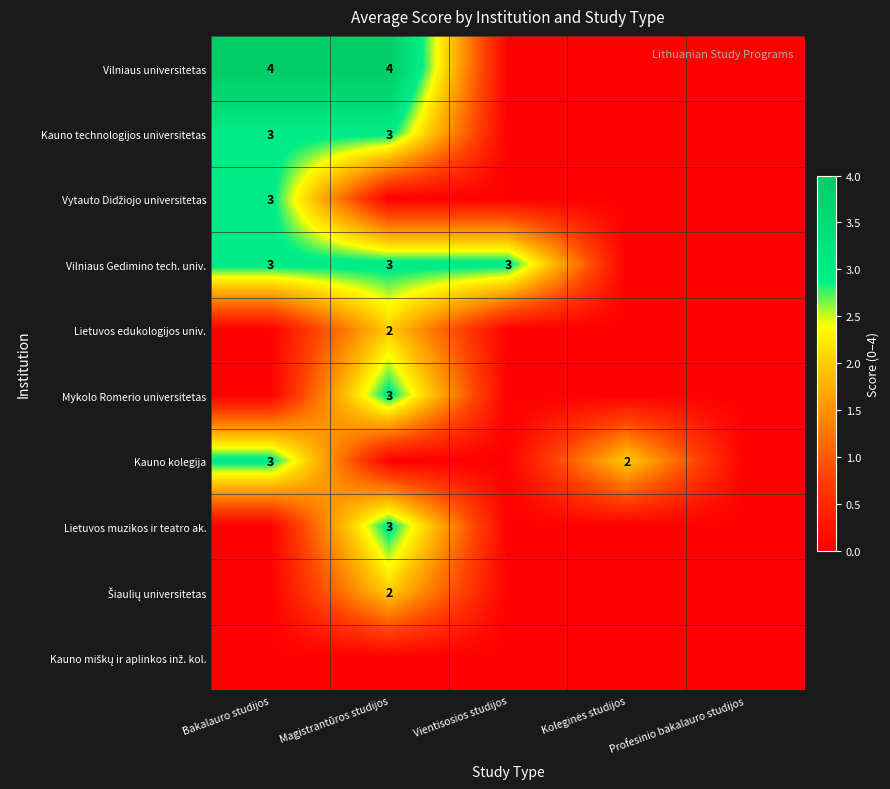

At how many categories does at least one series exceed 0?

4